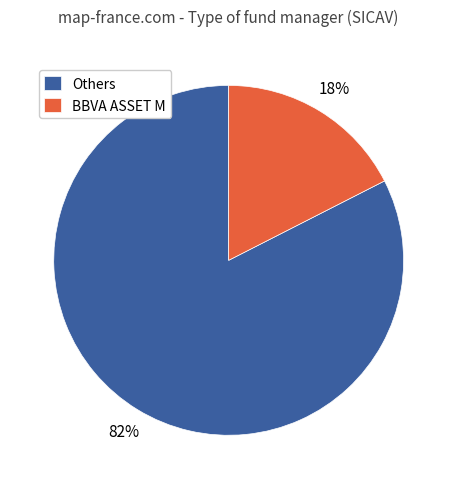

Count the number of slices in the pie.

2